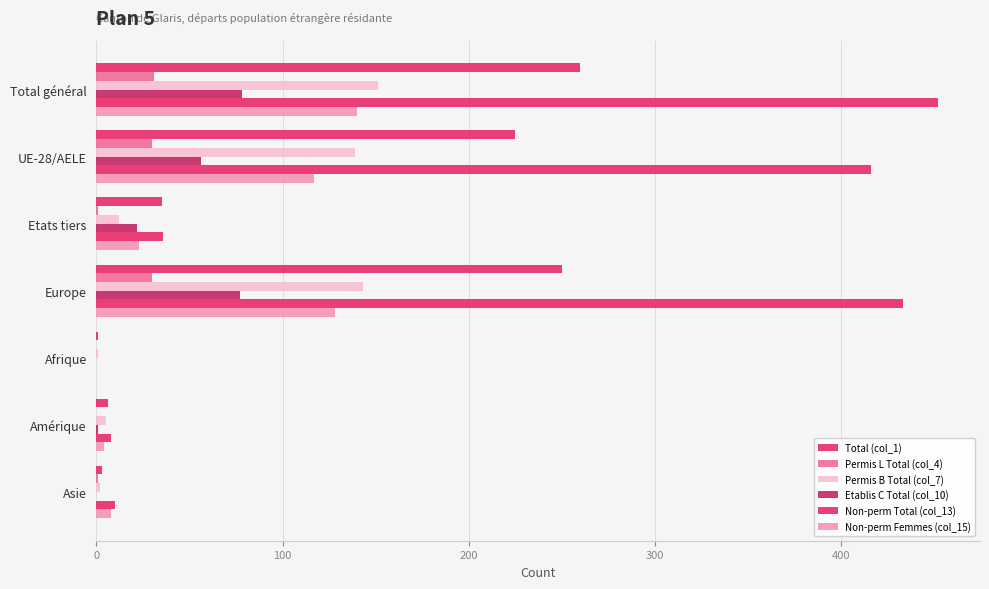

How many series are shown in this chart?

6